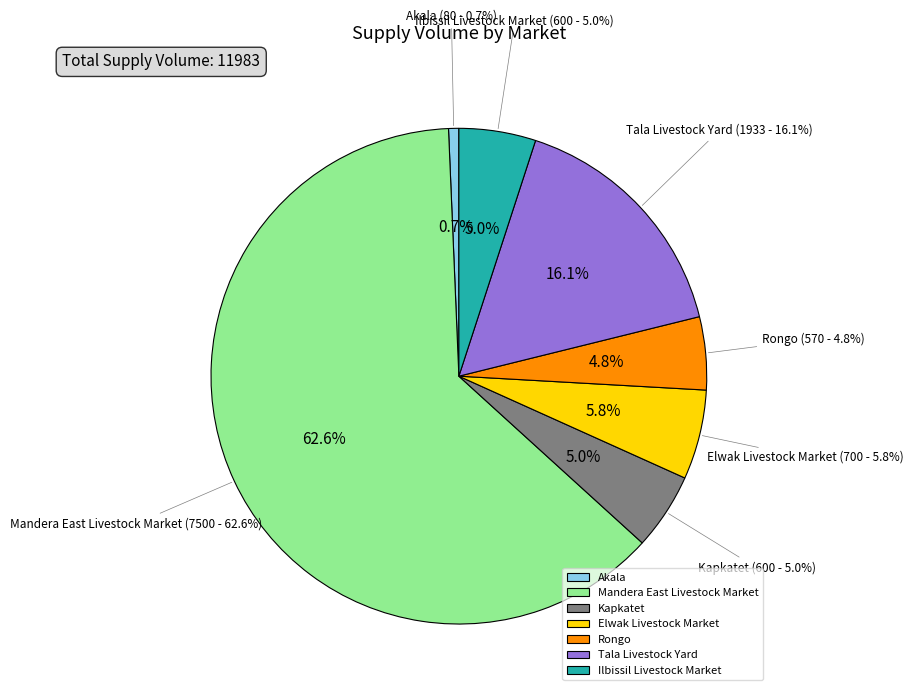

To the nearest percent, what percentage of the pie is Elwak Livestock Market?

6%